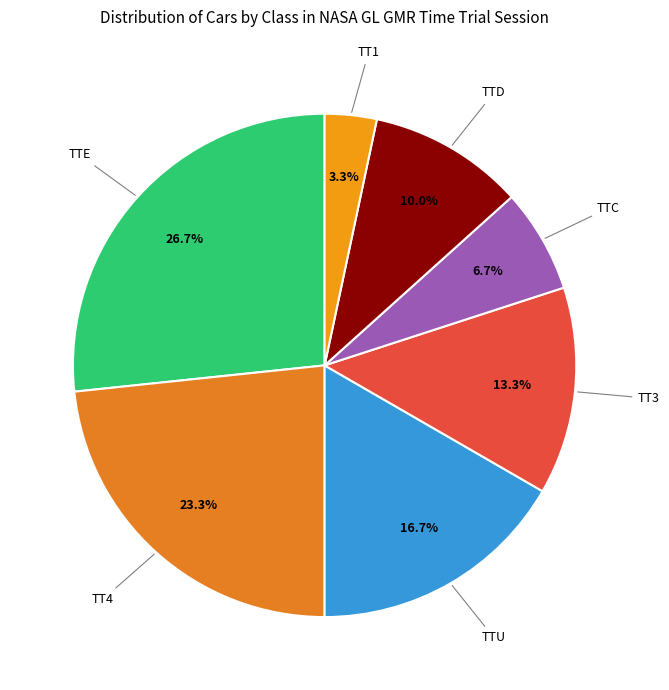

Does any single category account for the majority?

No